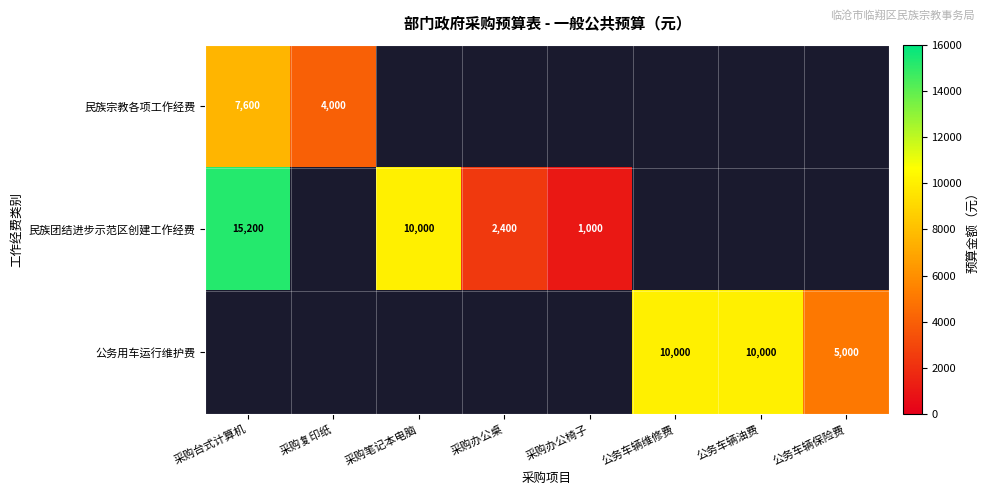

Is the value of 公务用车运行维护费 at 公务车辆保险费 greater than the value of 民族团结进步示范区创建工作经费 at 采购台式计算机?

No